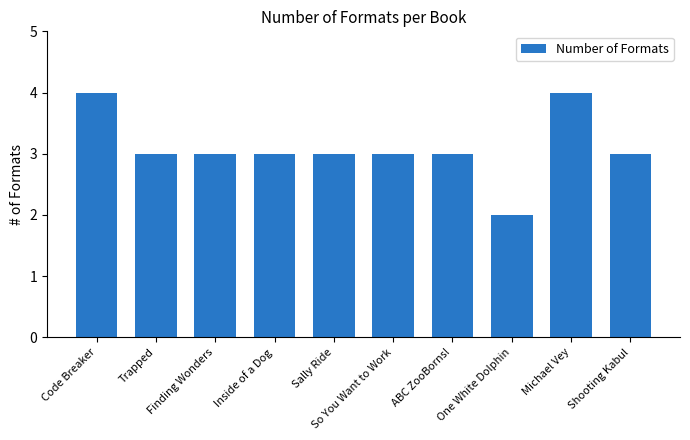

Which has a higher value, ABC ZooBorns! or Code Breaker?

Code Breaker